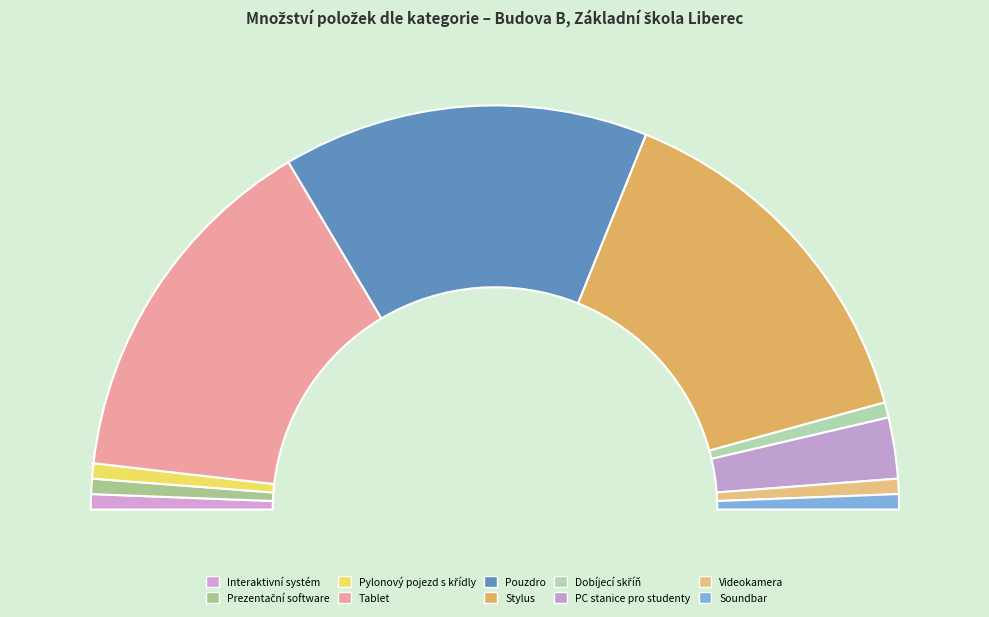

To the nearest percent, what is the combined percentage of Tablet and Dobíjecí skříň?

30%